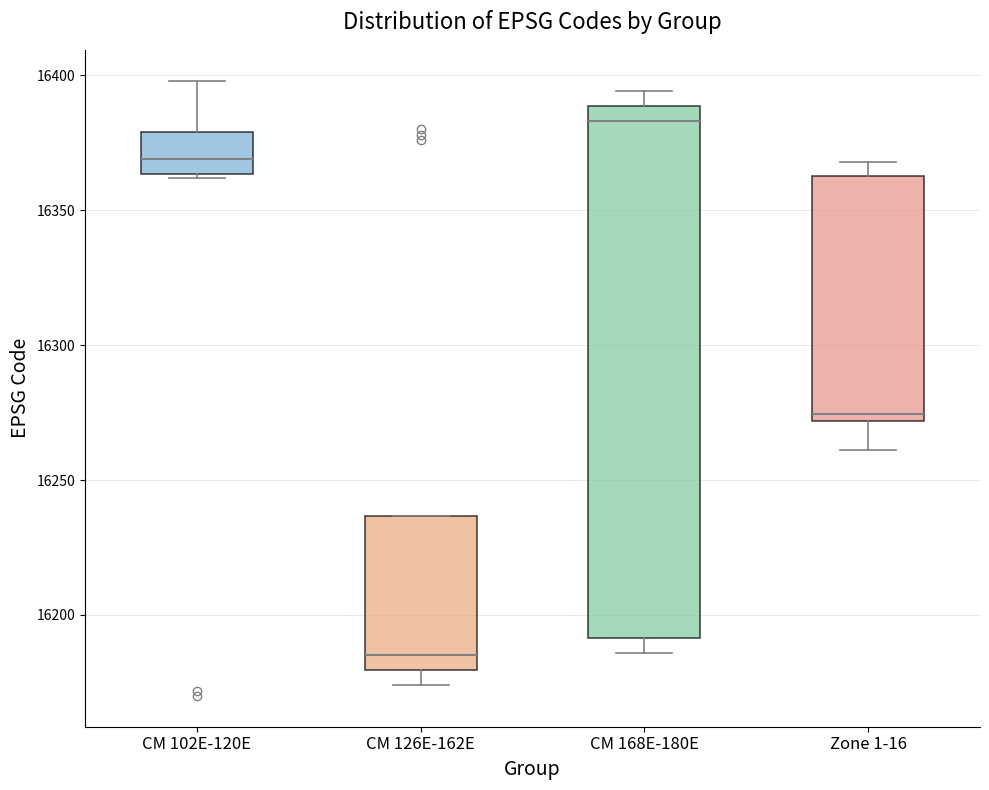

Reading left to right, transcribe this box plot: for each box, give where its median line is, the range the box spans, and where its two whiskers end, as read against the y-axis. The values are not printed on the chart, so give them approximately, as read against the axis.

CM 102E-120E: median 16370, box 16365 to 16380, whiskers 16360 to 16400
CM 126E-162E: median 16185, box 16180 to 16235, whiskers 16175 to 16235
CM 168E-180E: median 16385, box 16190 to 16390, whiskers 16185 to 16395
Zone 1-16: median 16275, box 16270 to 16365, whiskers 16260 to 16370